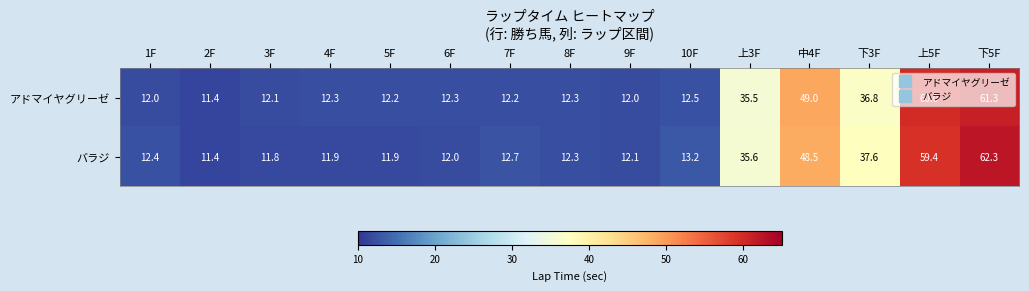

How many data points does each series have?

15